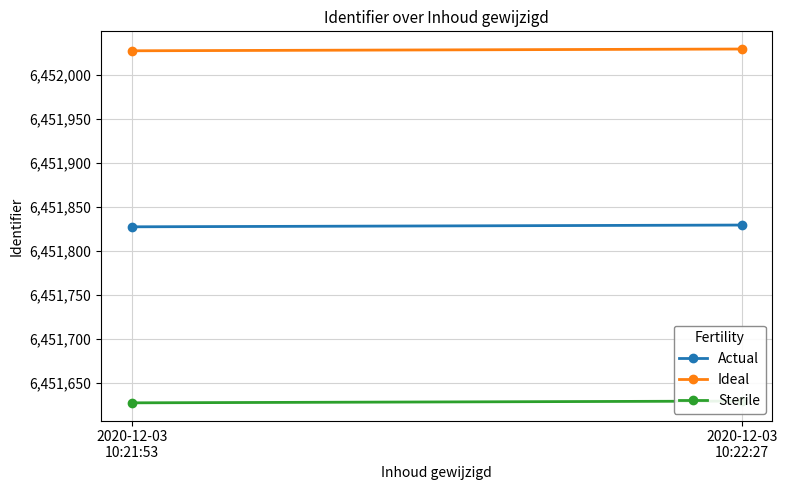

Count the Ideal values in the range 6452027 to 6452029.

2